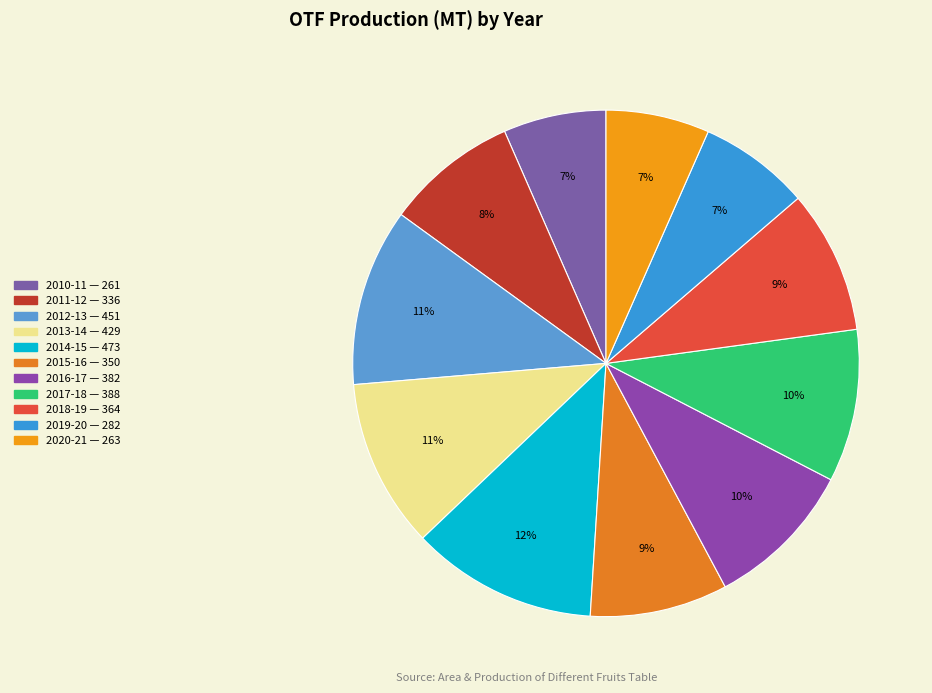

What is the smallest slice in the pie chart?

2010-11